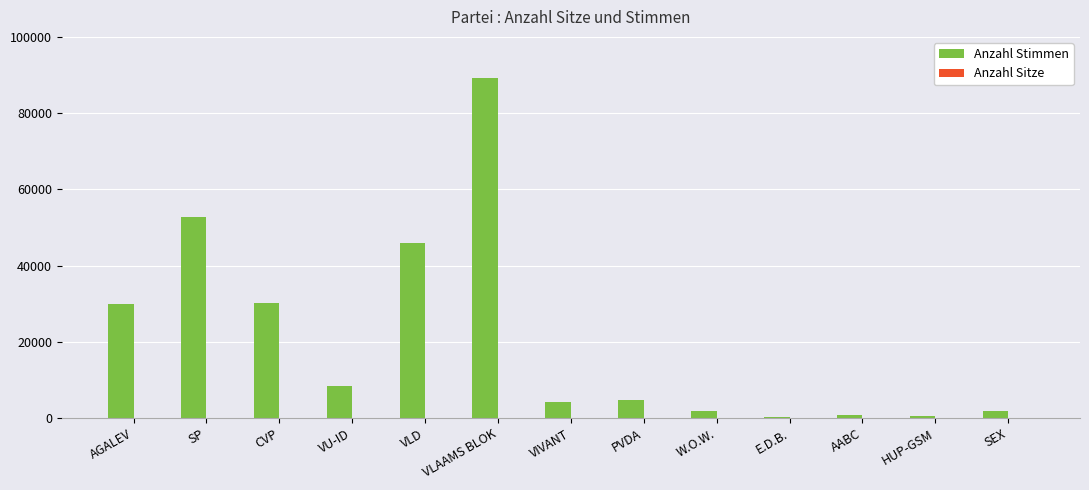

Read the Anzahl Stimmen value at VIVANT.

4193